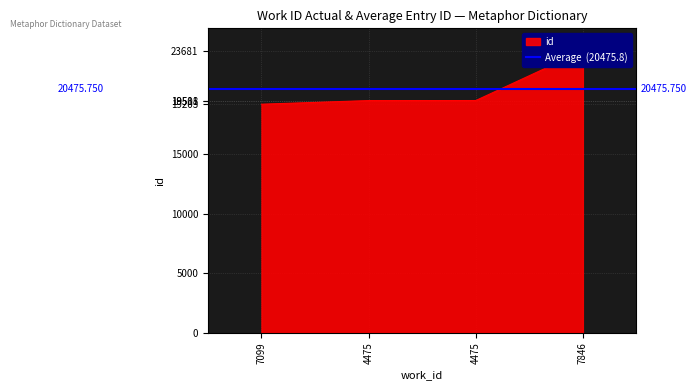

The chart shows a value of 10390 at 4475. True or false?

False